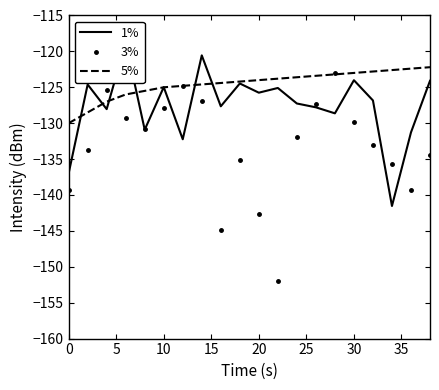

What is the maximum value for 5%?

-122.2